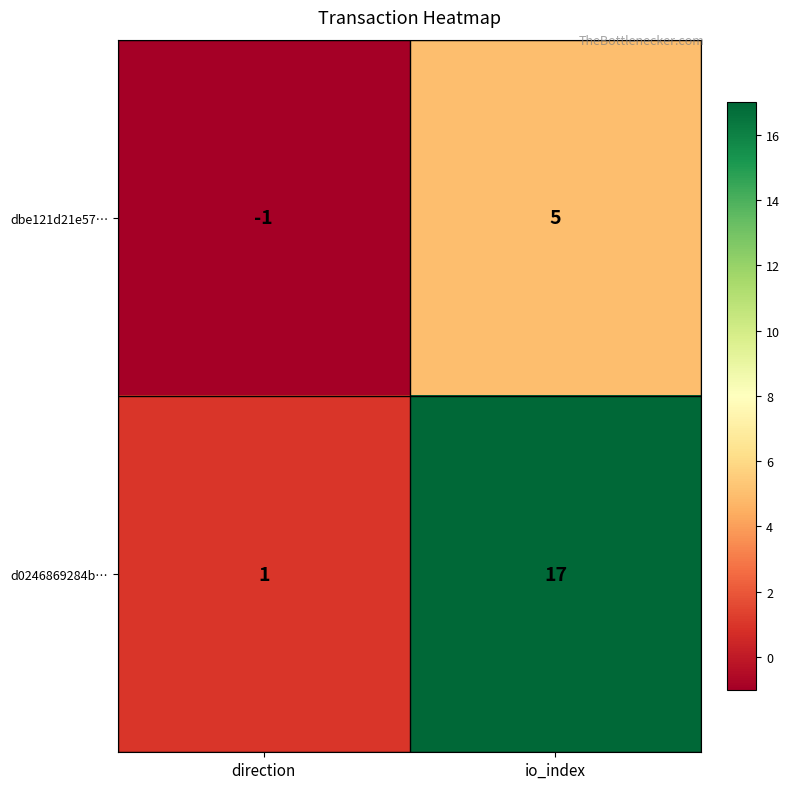

How many series are shown in this chart?

2